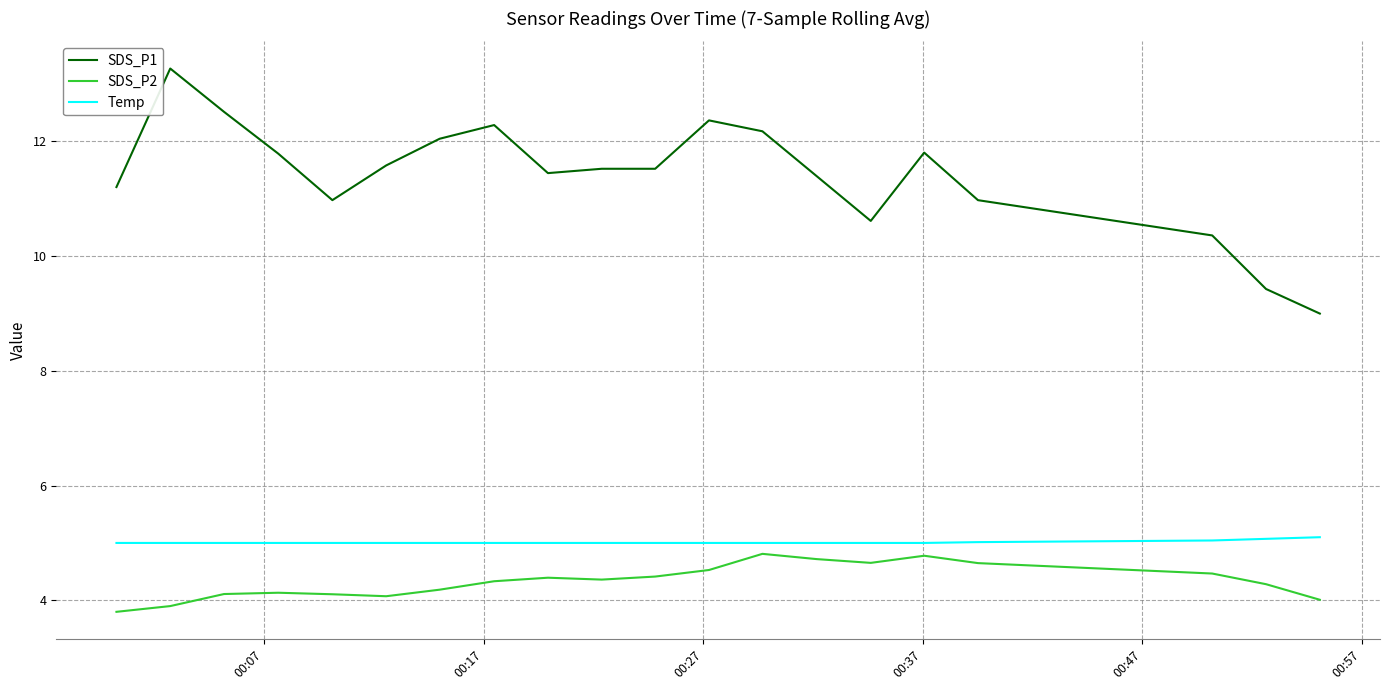

Which series has the widest spread of values?

SDS_P1